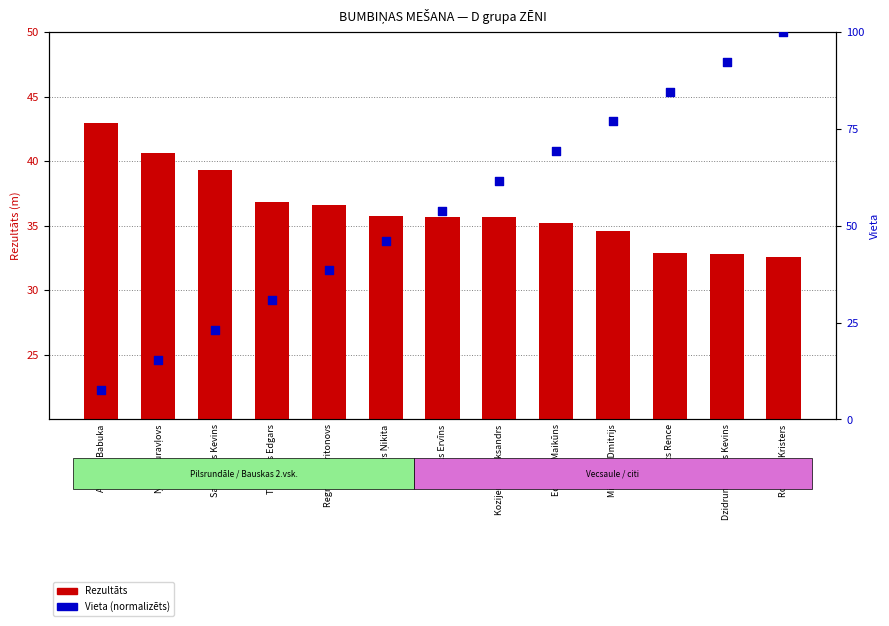

Which series reaches the minimum Y coordinate?

Vieta (normalizēts)